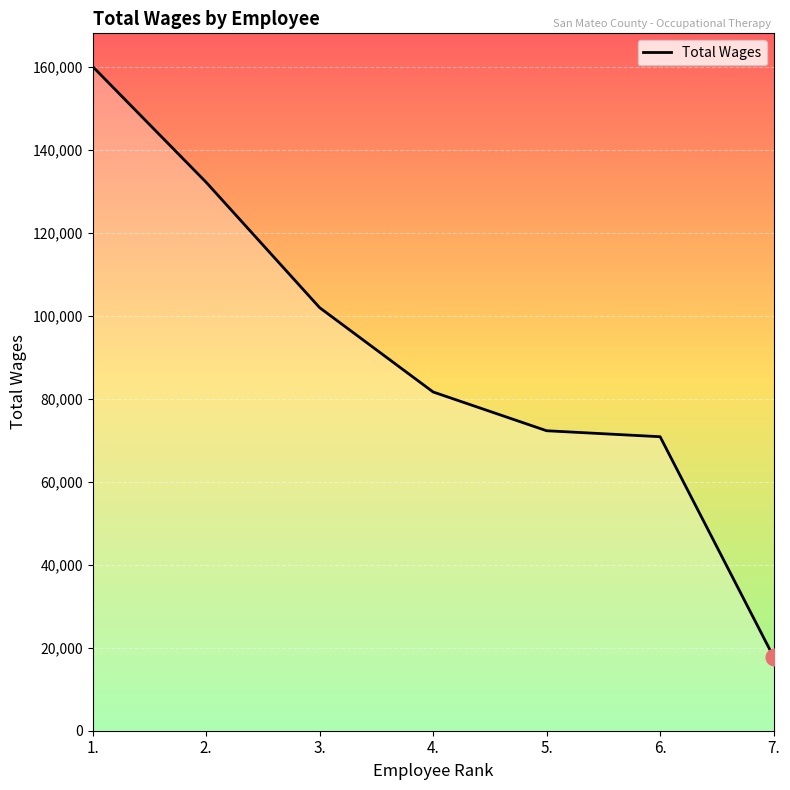

How many lines are shown in the chart?

1